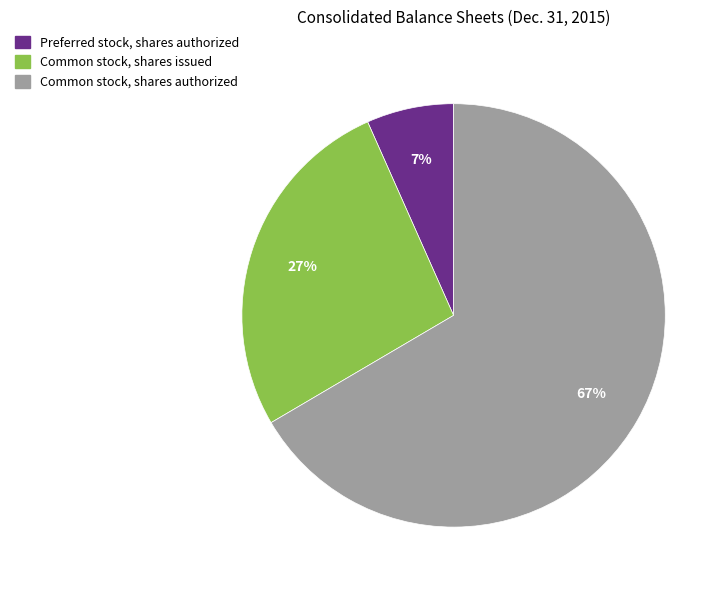

What percentage is the Common stock, shares issued slice, to the nearest percent?

27%